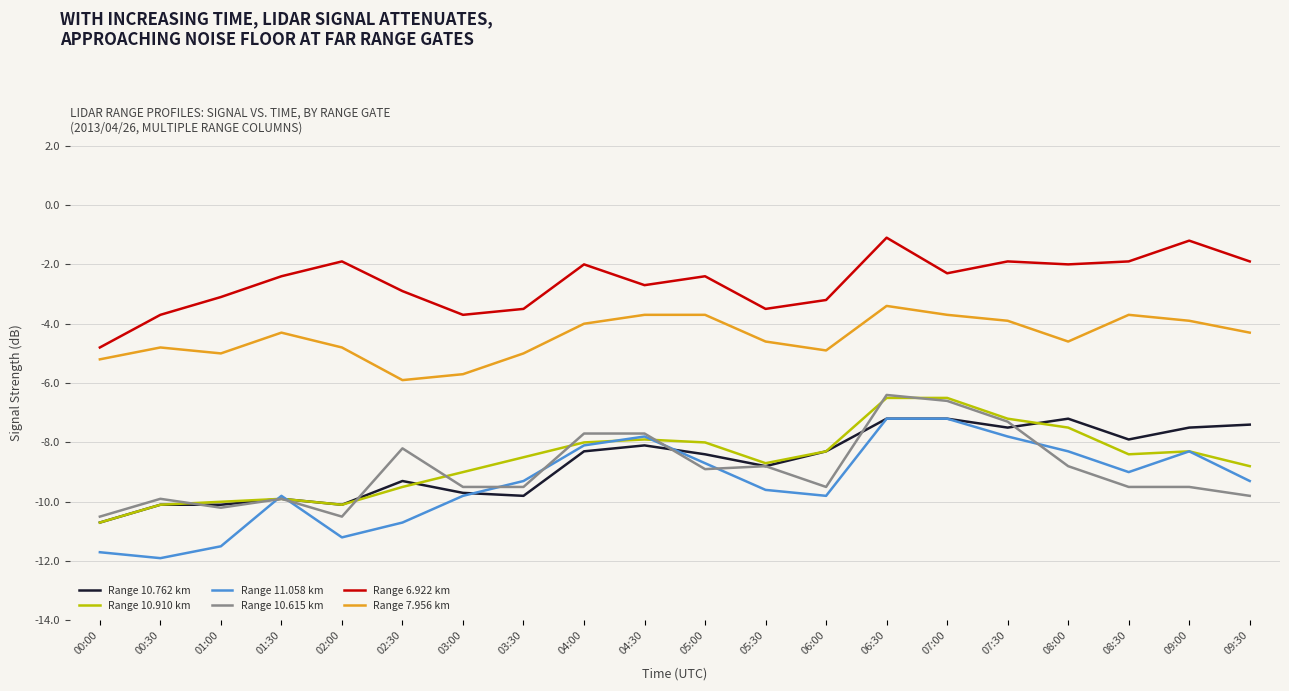

Does the chart have visible grid lines?

Yes